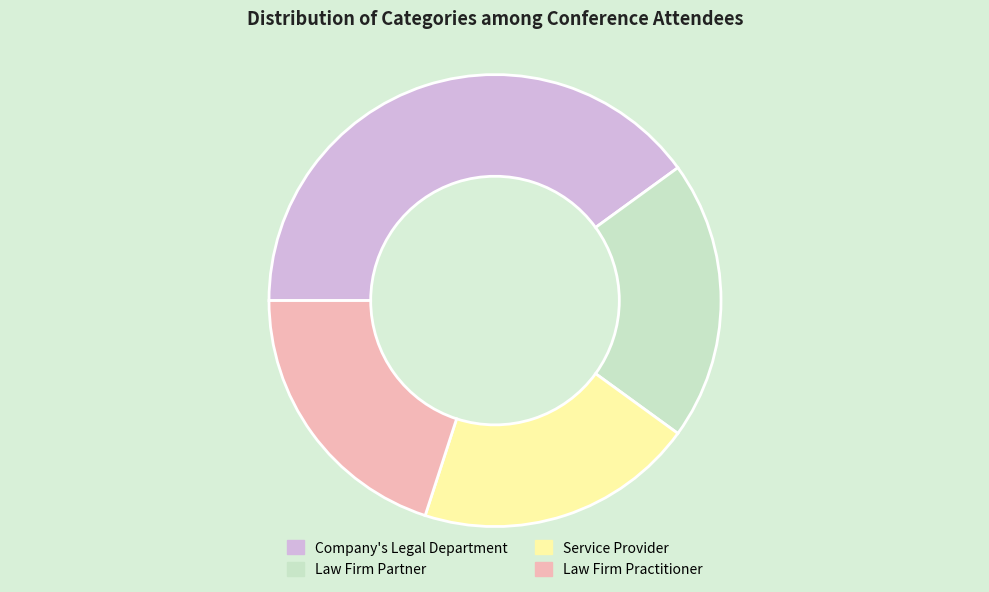

The Law Firm Partner slice represents 20% of the pie. True or false?

True